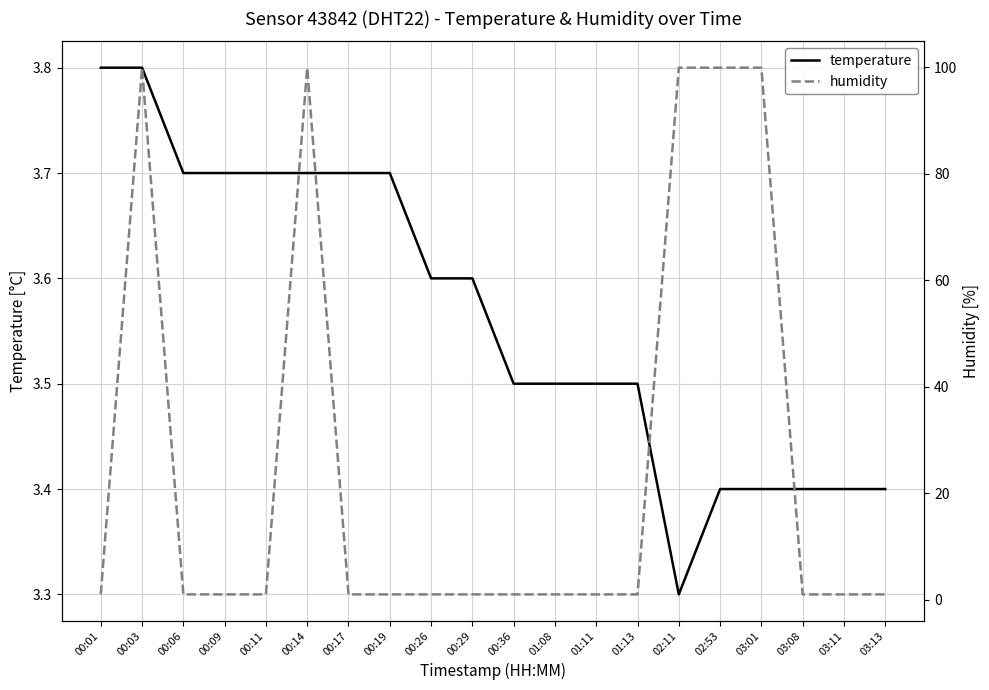

Is it true that humidity equals 162.3 at 02:53?

False